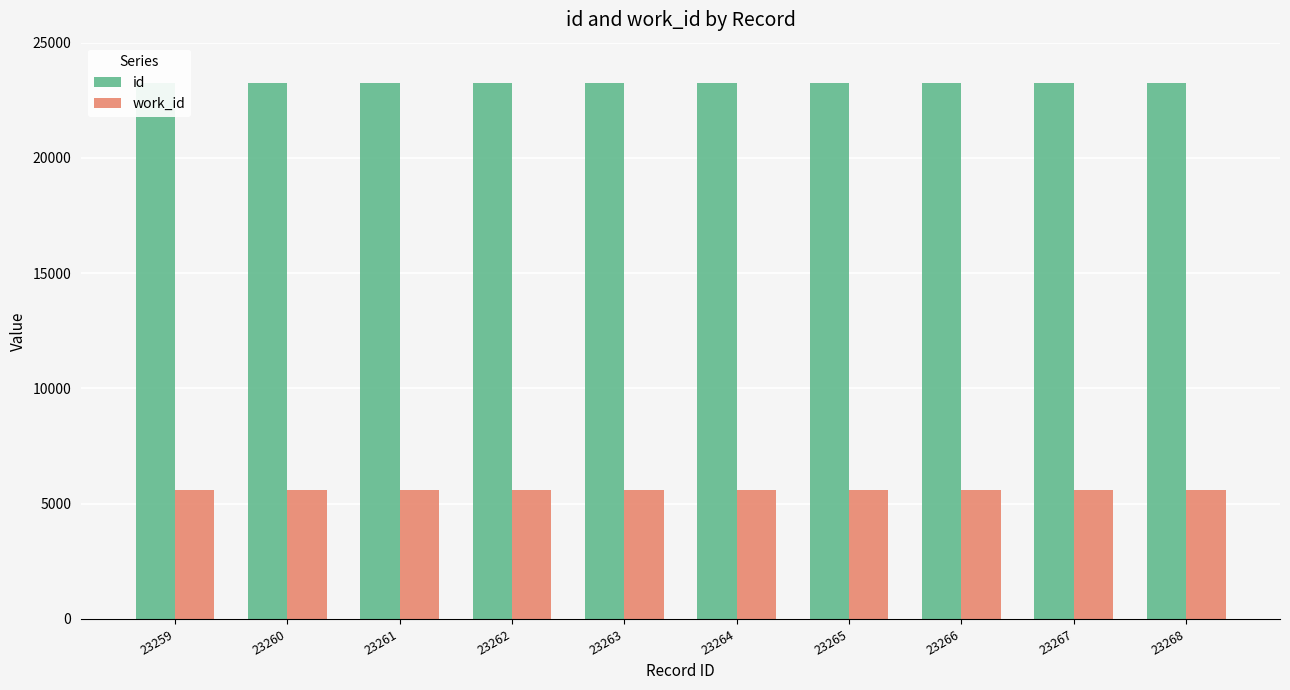

What is the minimum value for id?

23259